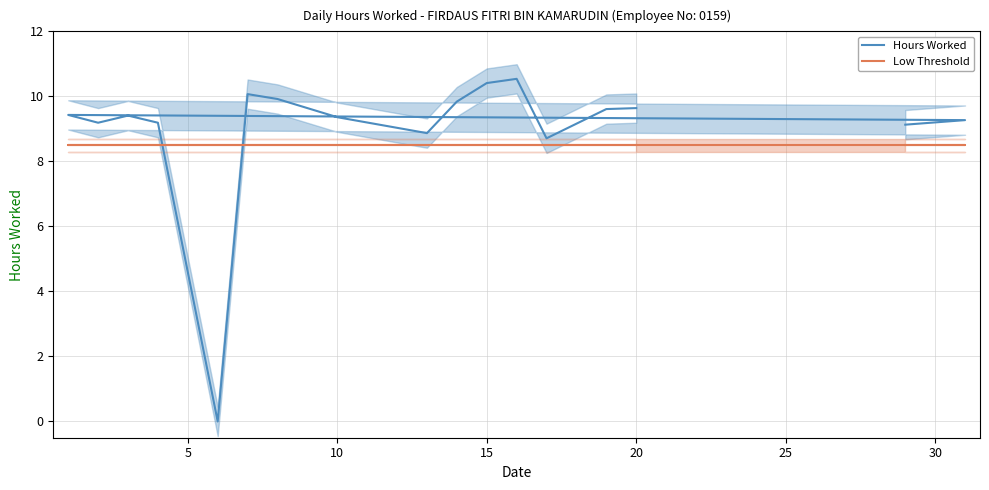

Which series has the largest total across all categories?

Hours Worked